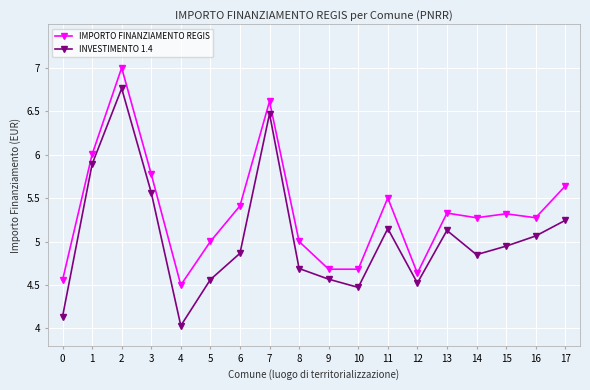

List the series in order of their overall mean, highest first.

IMPORTO FINANZIAMENTO REGIS, INVESTIMENTO 1.4